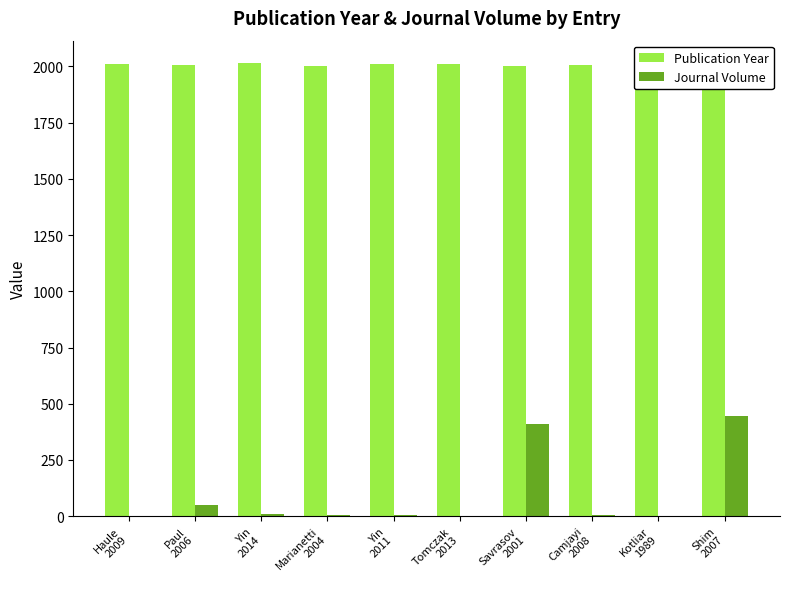

Reading right to left, list all the values displayed in this chart.

Publication Year: 2007	1989	2008	2001	2013	2011	2004	2014	2006	2009
Journal Volume: 446	0	4	410	0	7	3	10	51	0